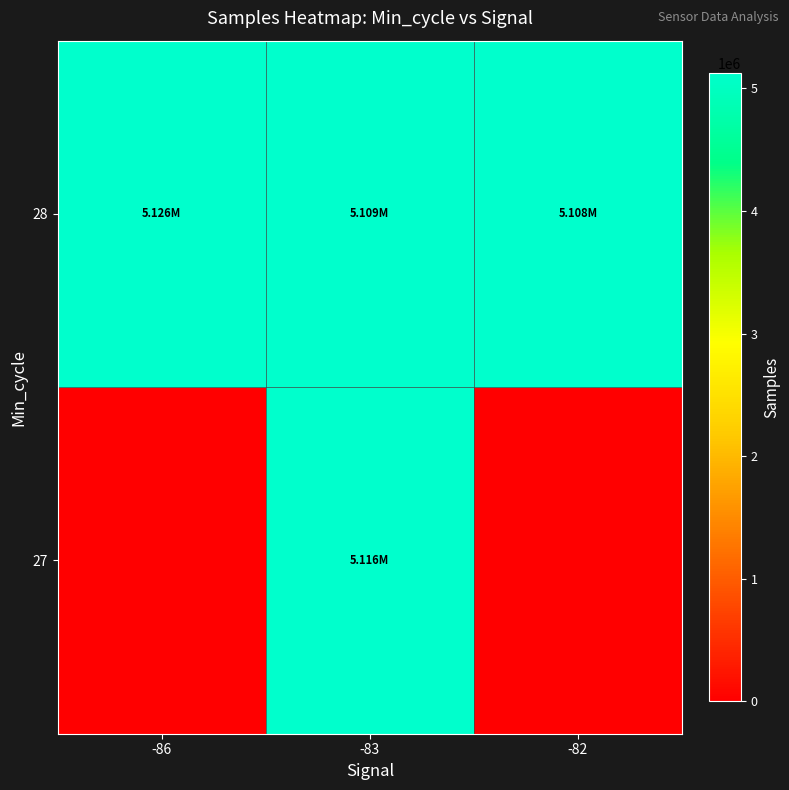

What is the spread (max minus min) of values at -86?

5126130.0